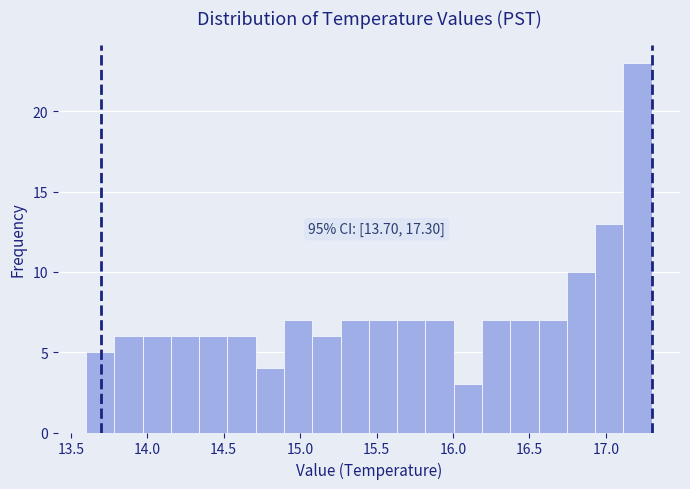

Read against the x-axis, roughly where is the centre of the tallest bar?

17.20